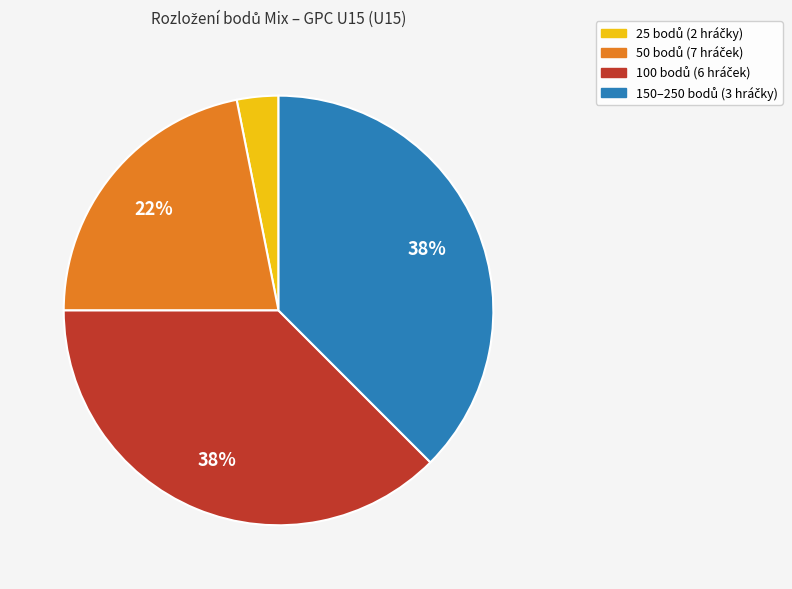

Count the number of slices in the pie.

4